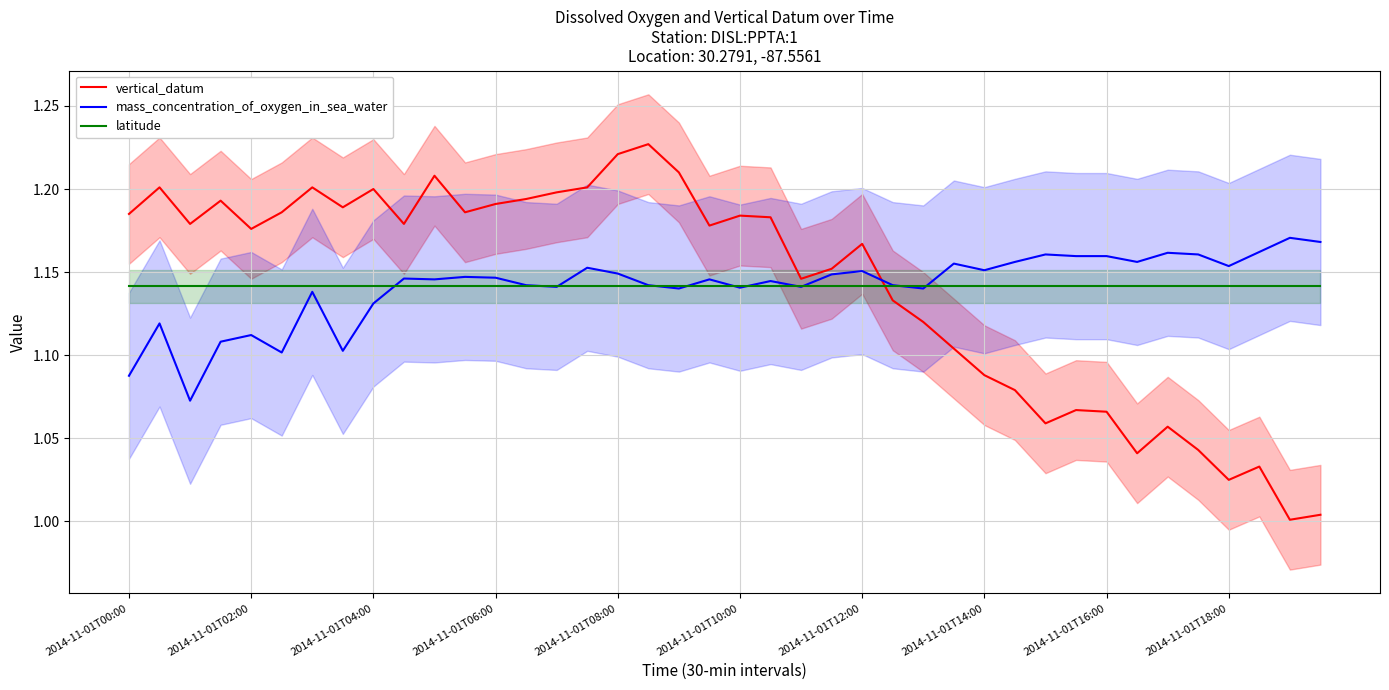

What is the sum of all mass_concentration_of_oxygen_in_sea_water values?

45.7